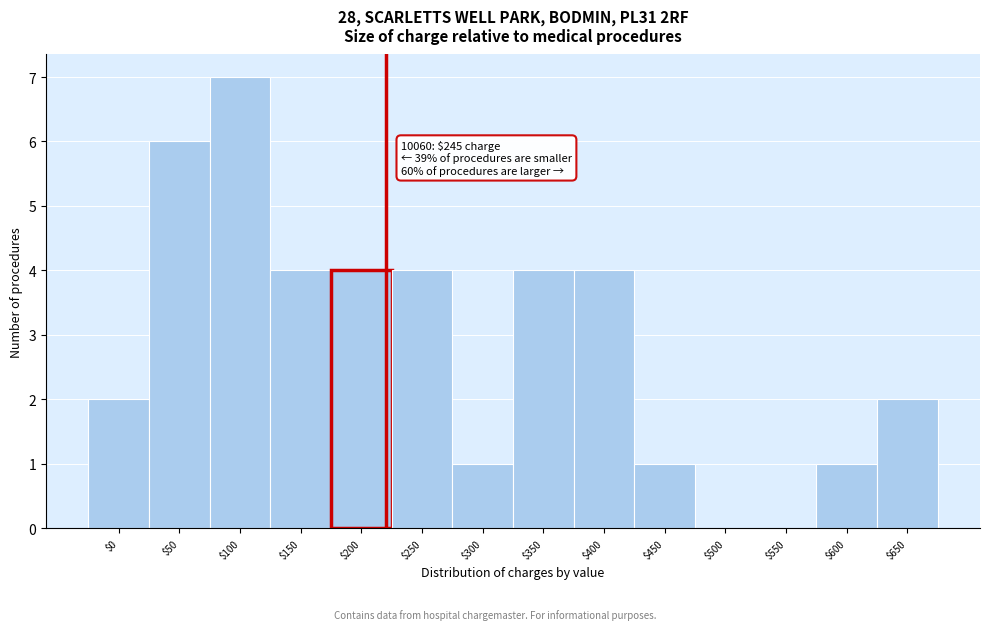

What is the sum of all values?

40